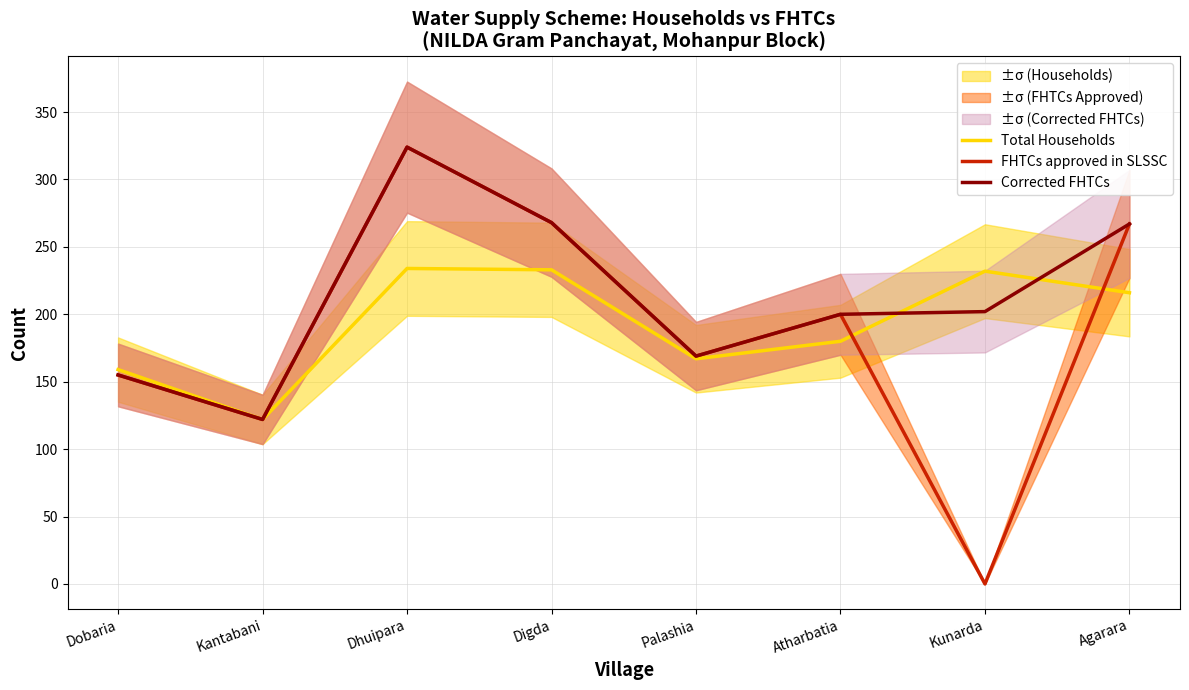

At how many categories does at least one series exceed 45?

8